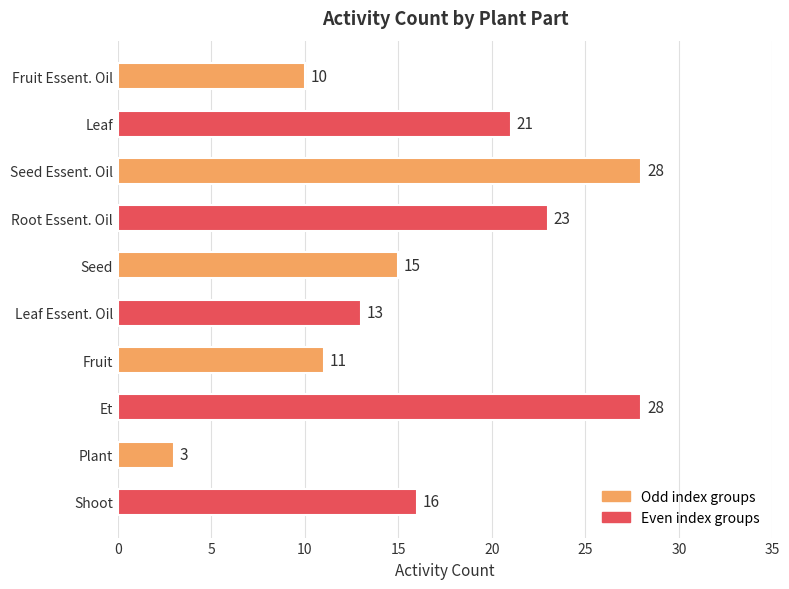

At which label is the value closest to 15?

Seed